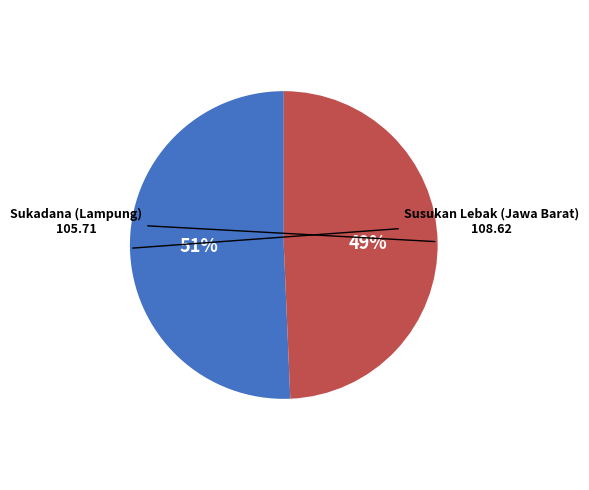

Which slice is the largest?

Susukan Lebak (Jawa Barat)